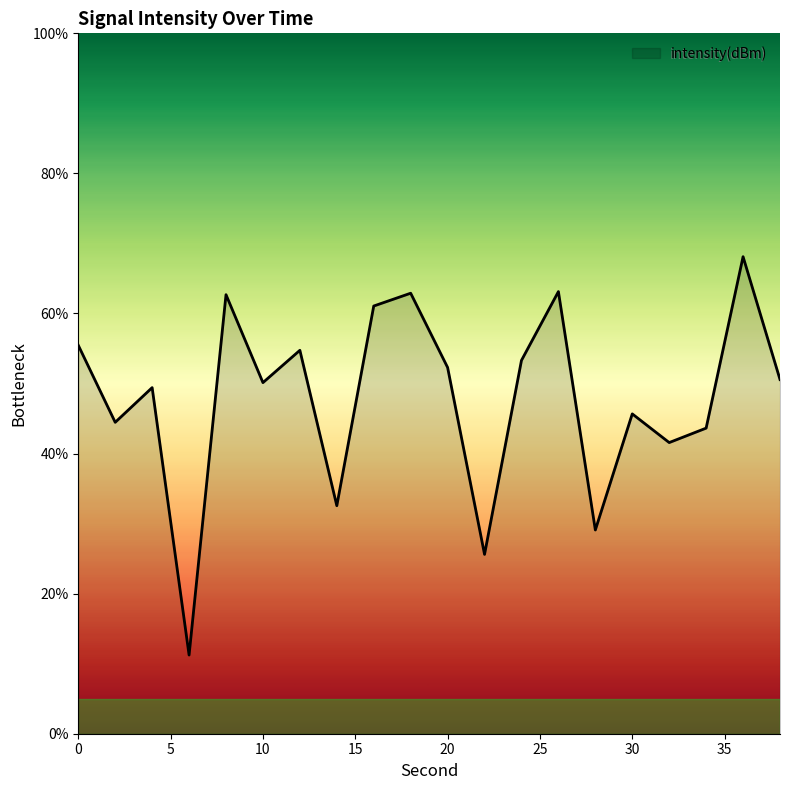

What is the minimum value shown in the chart?

11.2